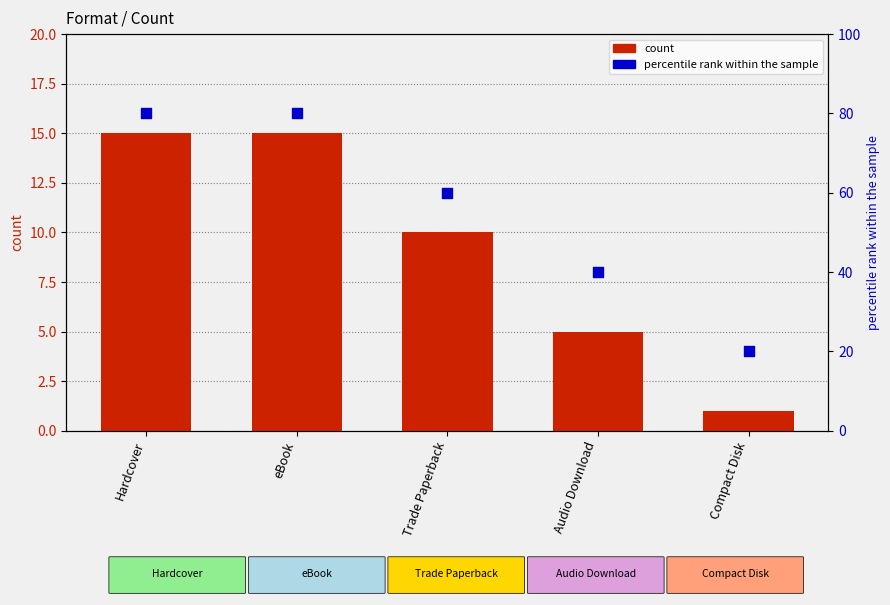

Is the value of count at Trade Paperback greater than the value of percentile rank within the sample at Audio Download?

No